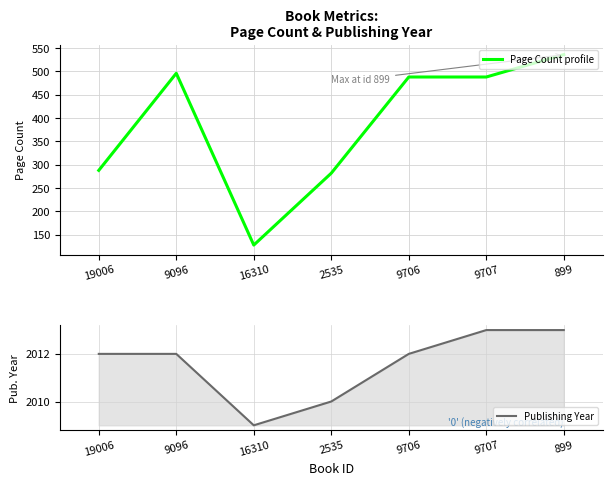

What is the label of the 1st point from the left?

19006